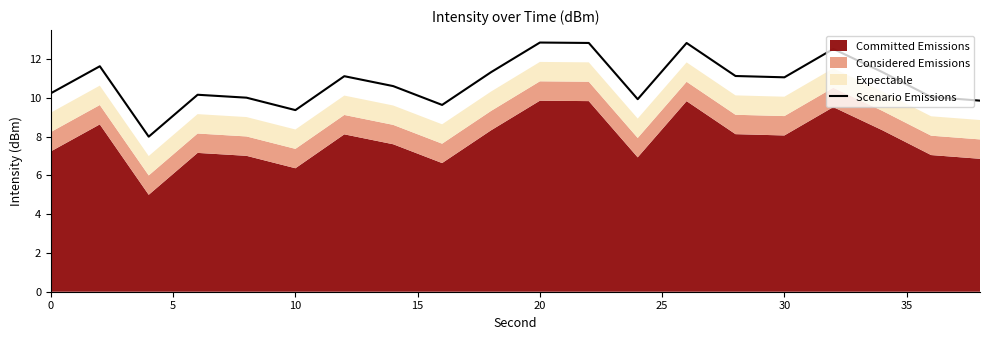

How many points are higher than both their immediate neighbors (excluding endpoints)?

6